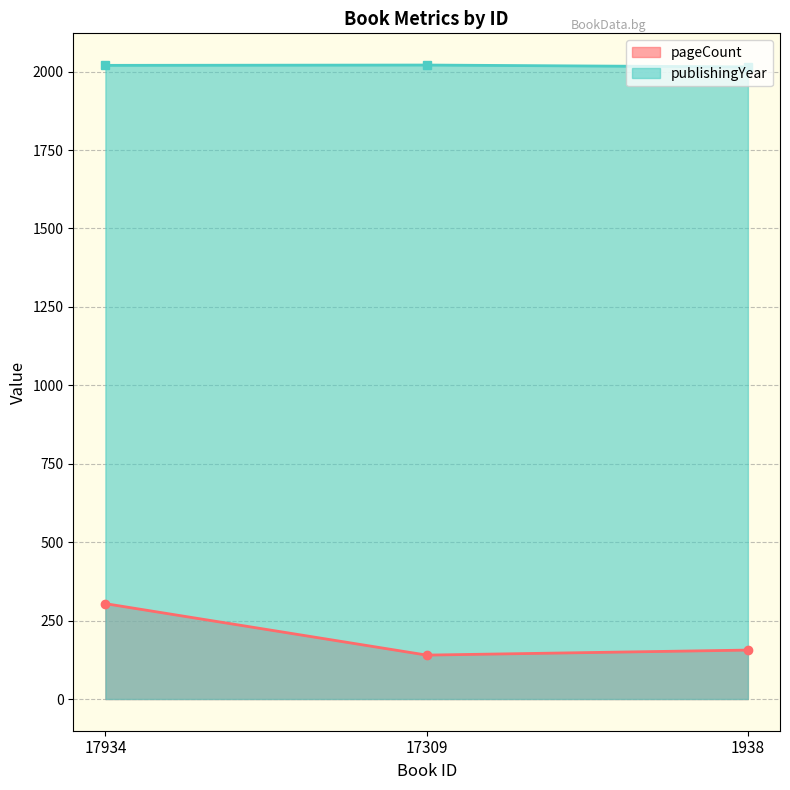

Which series has the largest total across all categories?

publishingYear